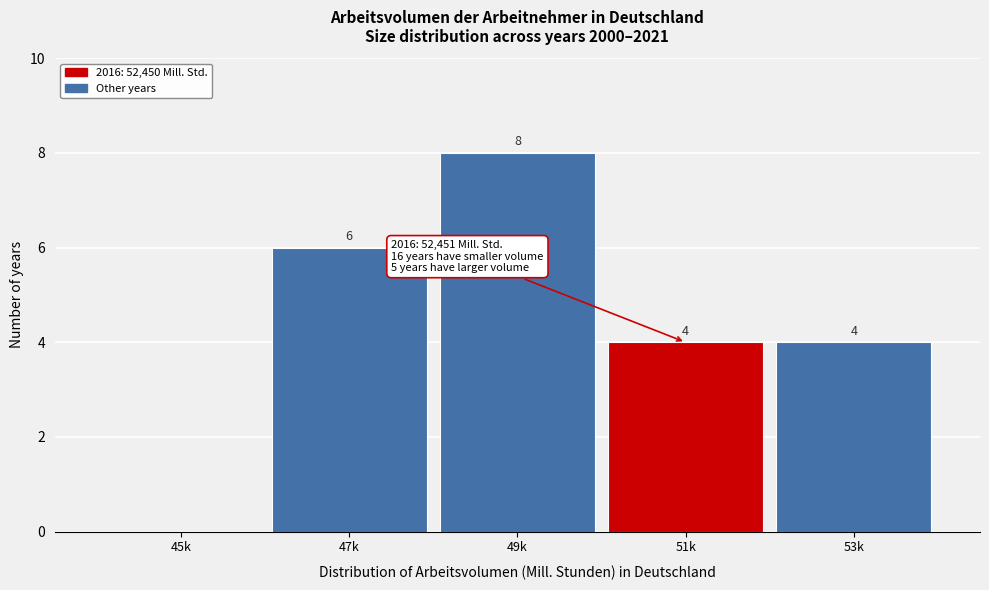

Reading left to right, transcribe all the data shown in this chart.

45k=0	47k=6	49k=8	51k=4	53k=4